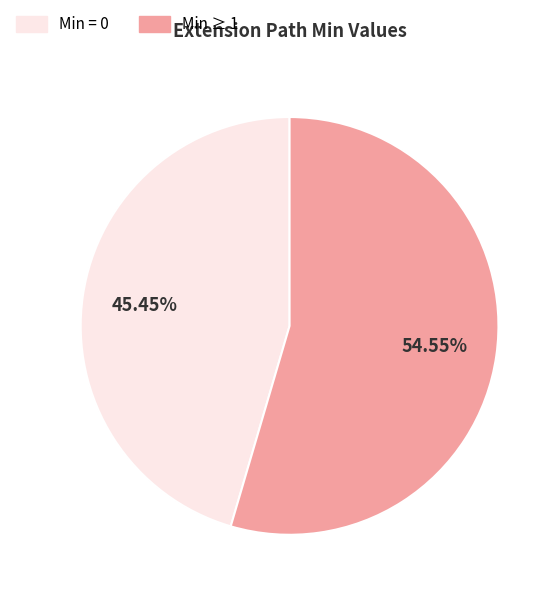

Does any single category account for the majority?

Yes